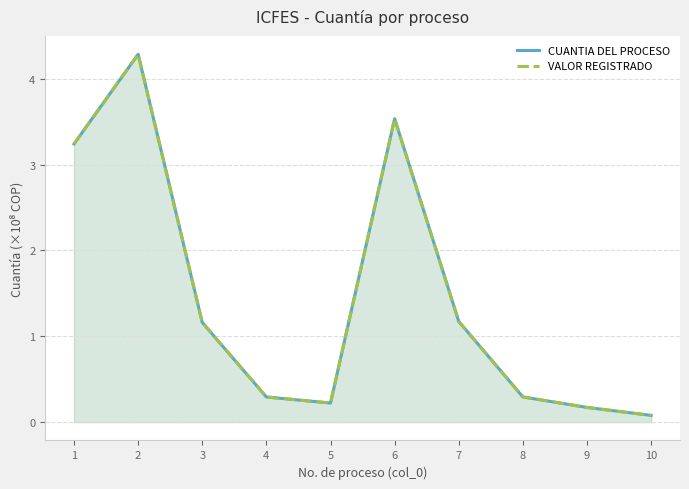

Where is the first local maximum for CUANTIA DEL PROCESO?

2